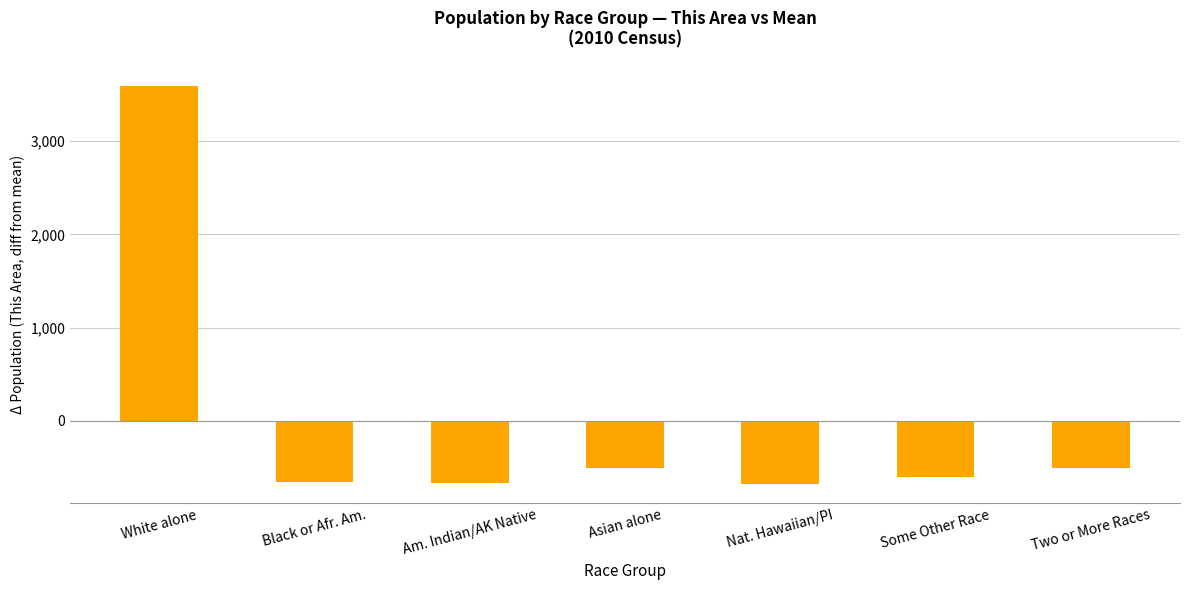

The value at Some Other Race is -789.6. True or false?

False